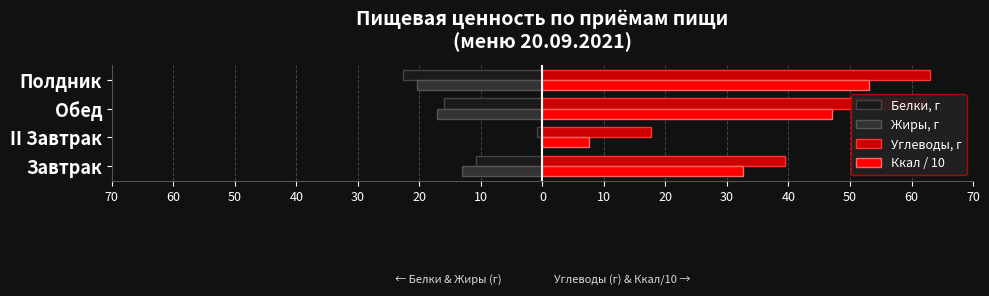

What are all the series names shown in the legend?

Белки, г, Жиры, г, Углеводы, г, Ккал / 10